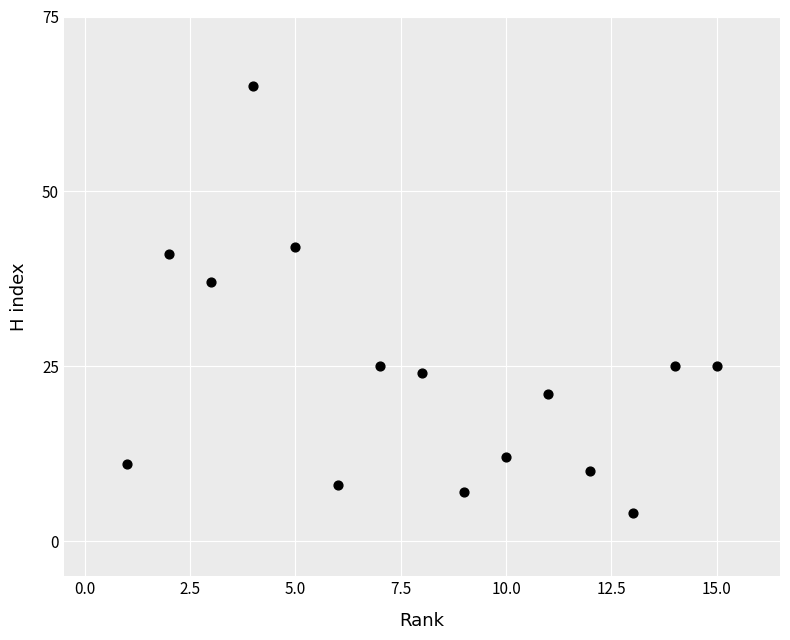

What is the range of Y values (max minus min)?

61